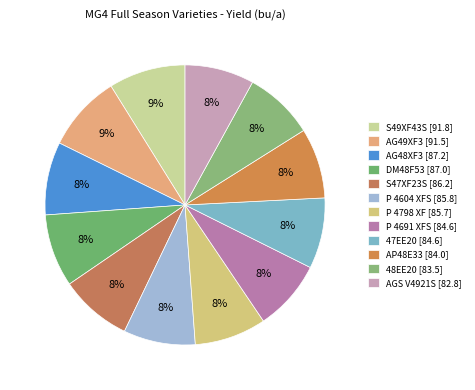

Which slice is the largest?

S49XF43S [91.8]